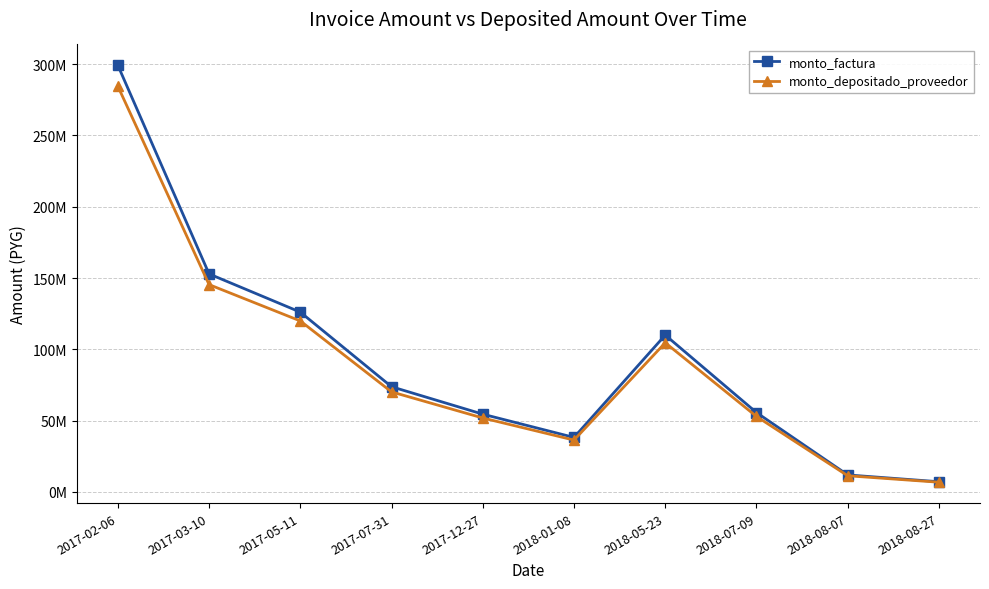

Does the chart have visible grid lines?

Yes